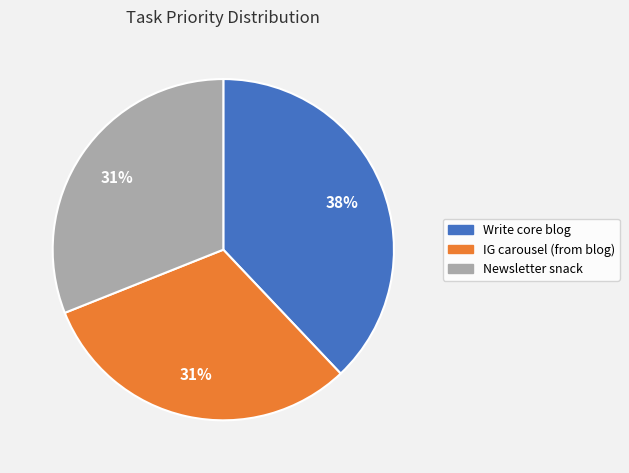

Between Newsletter snack and Write core blog, which is larger?

Write core blog